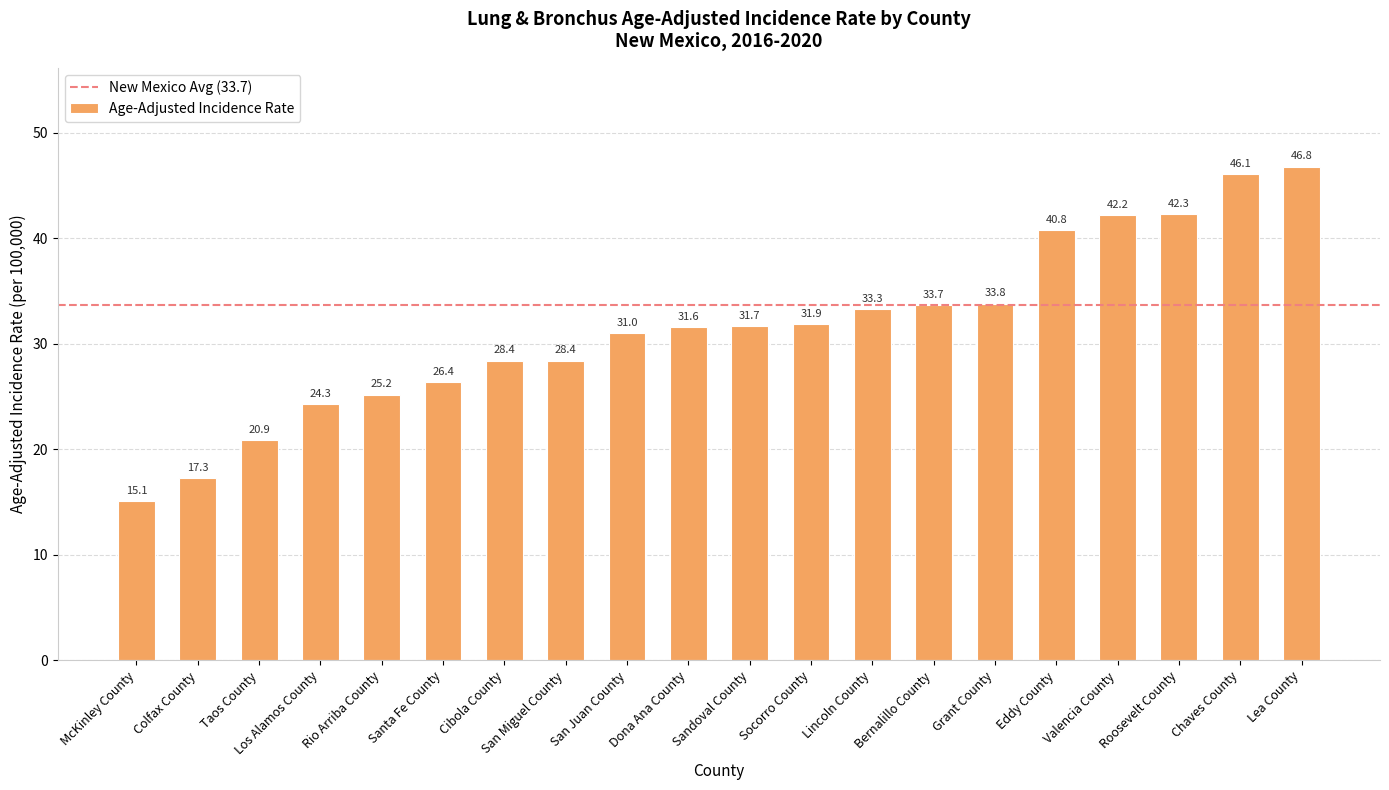

How many series are shown in this chart?

1